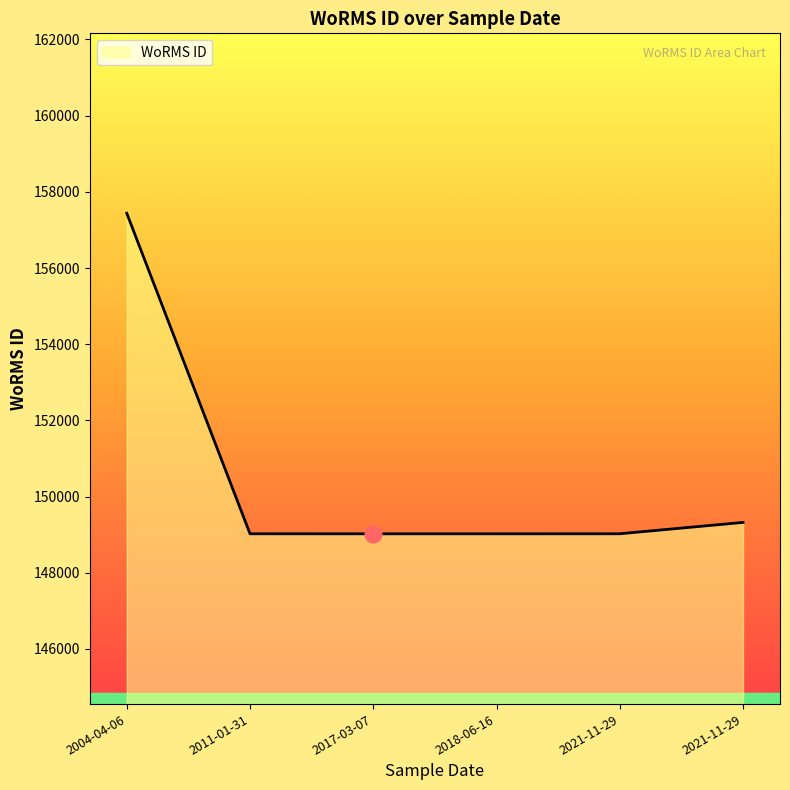

Reading left to right, list all the values displayed in this chart.

2004-04-06=157438	2011-01-31=149023	2017-03-07=149022	2018-06-16=149022	2021-11-29=149023	2021-11-29=149321